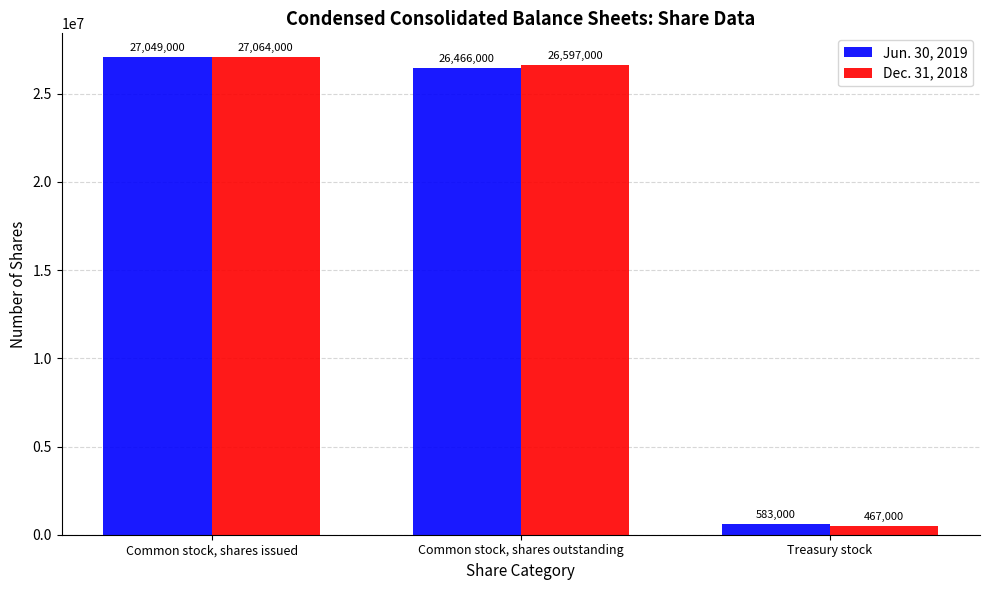

Which series has the largest total across all categories?

Dec. 31, 2018